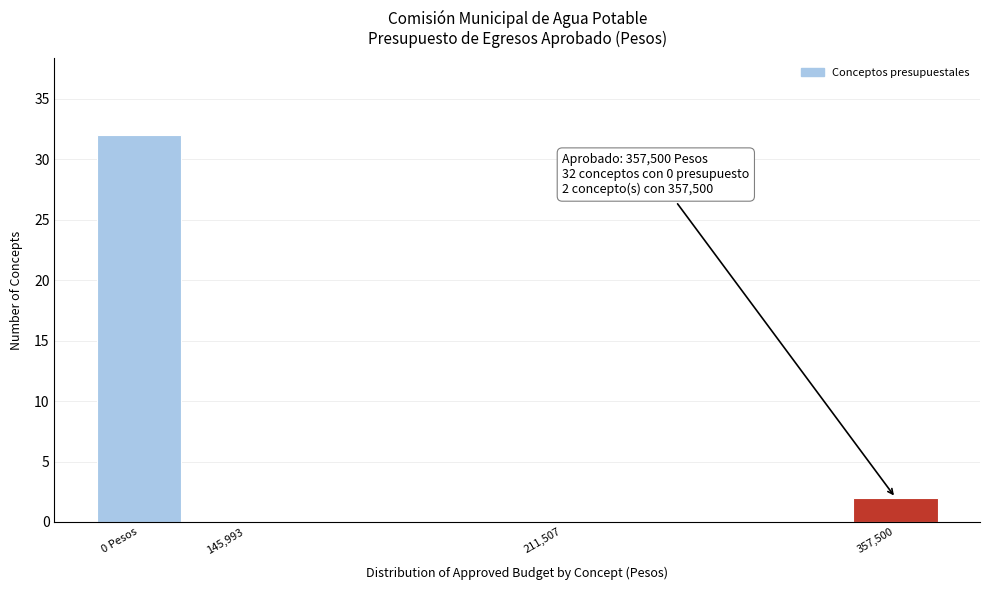

Reading left to right, list all the values displayed in this chart.

0 Pesos=32	145,993=0	211,507=0	357,500=2